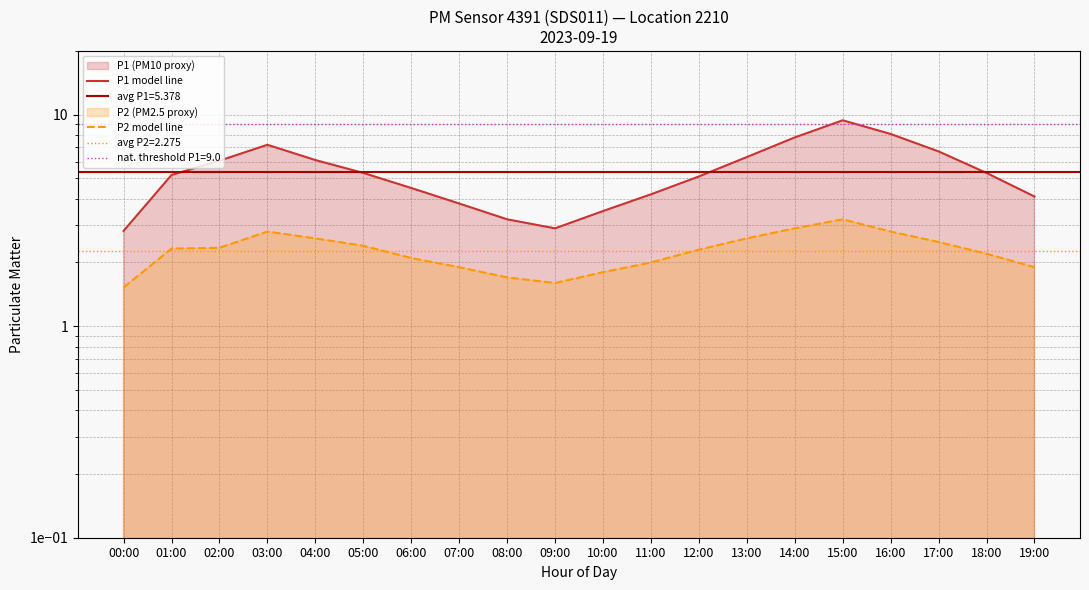

What is the total value across all series at 07:00?

5.7